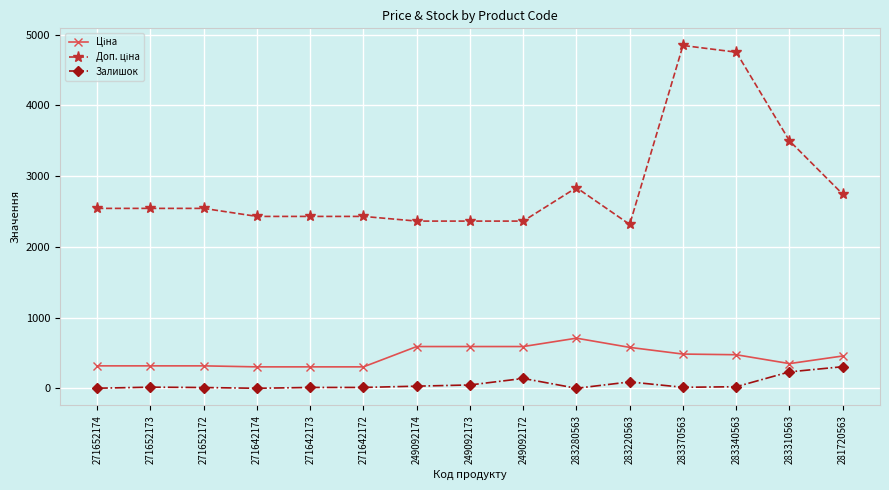

What is the maximum value for Залишок?

306.0